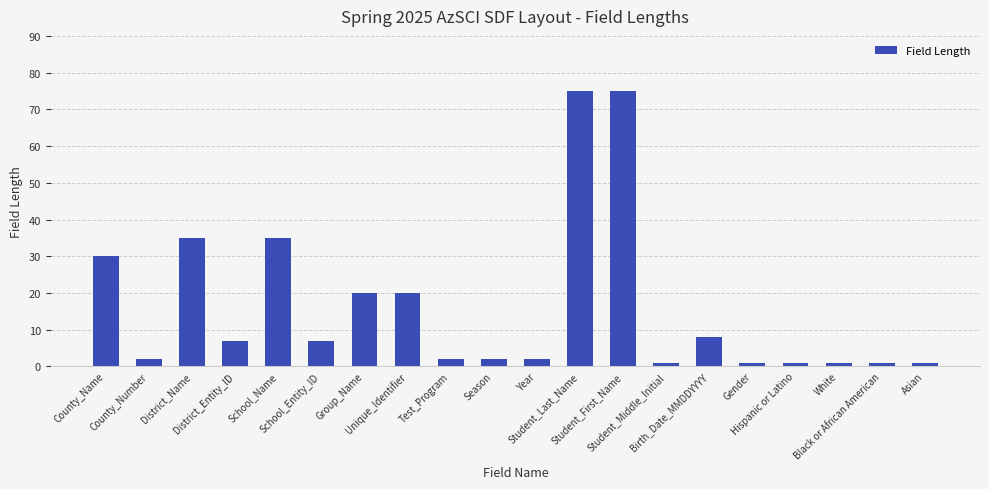

Does the chart contain any negative values?

No